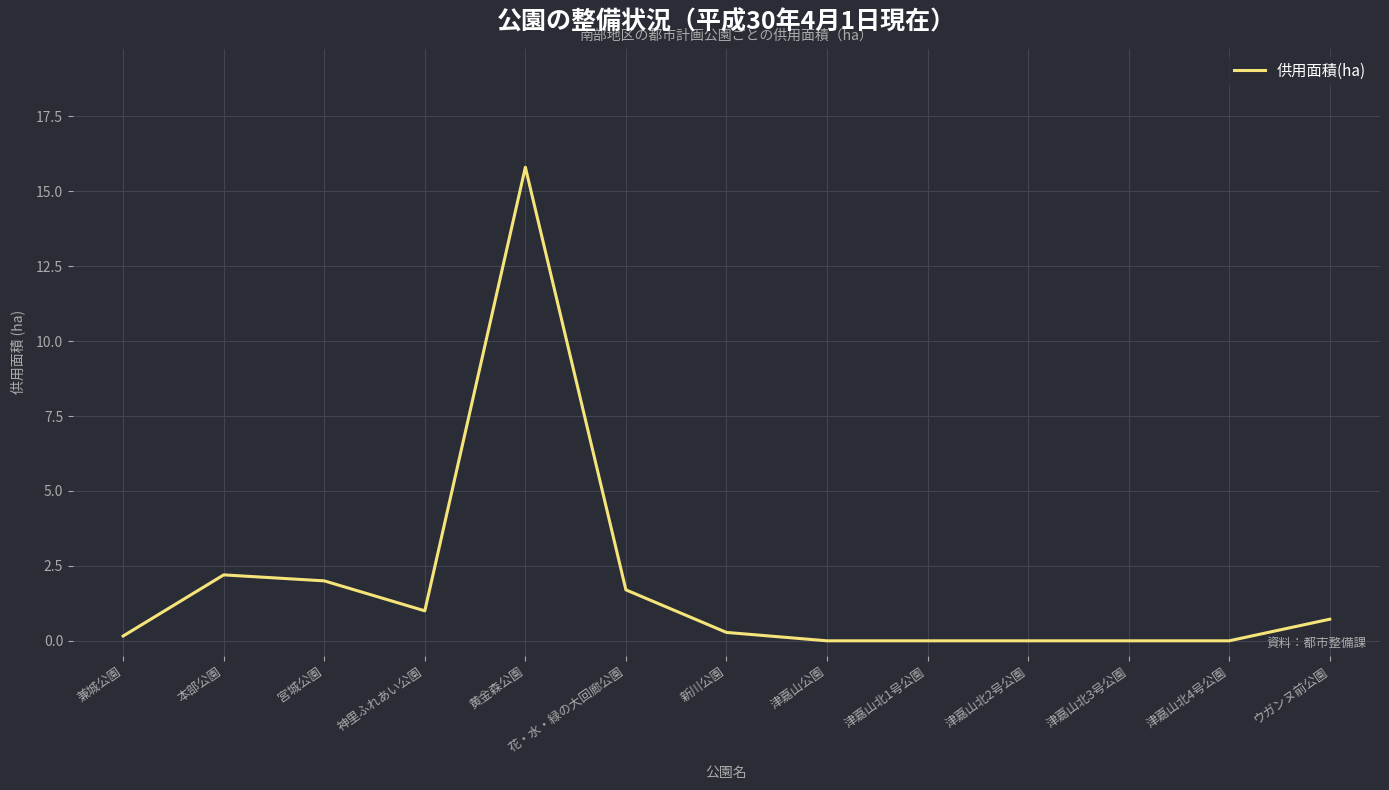

Does the chart have visible grid lines?

Yes